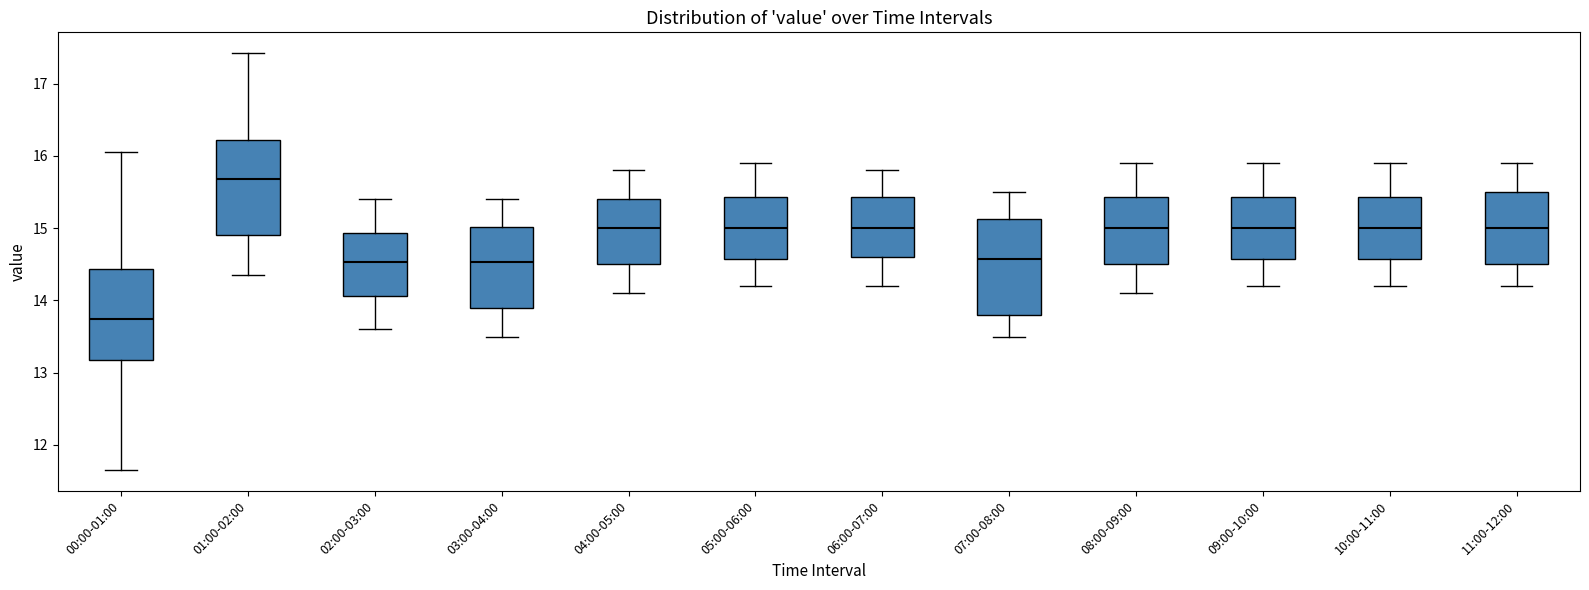

Reading left to right, transcribe this box plot: for each box, give where its median line is, the range the box spans, and where its two whiskers end, as read against the y-axis. The values are not printed on the chart, so give them approximately, as read against the axis.

00:00-01:00: median 13.7, box 13.2 to 14.4, whiskers 11.7 to 16.1
01:00-02:00: median 15.7, box 14.9 to 16.2, whiskers 14.4 to 17.4
02:00-03:00: median 14.5, box 14.1 to 14.9, whiskers 13.6 to 15.4
03:00-04:00: median 14.5, box 13.9 to 15.0, whiskers 13.5 to 15.4
04:00-05:00: median 15.0, box 14.5 to 15.4, whiskers 14.1 to 15.8
05:00-06:00: median 15.0, box 14.6 to 15.4, whiskers 14.2 to 15.9
06:00-07:00: median 15.0, box 14.6 to 15.4, whiskers 14.2 to 15.8
07:00-08:00: median 14.6, box 13.8 to 15.1, whiskers 13.5 to 15.5
08:00-09:00: median 15.0, box 14.5 to 15.4, whiskers 14.1 to 15.9
09:00-10:00: median 15.0, box 14.6 to 15.4, whiskers 14.2 to 15.9
10:00-11:00: median 15.0, box 14.6 to 15.4, whiskers 14.2 to 15.9
11:00-12:00: median 15.0, box 14.5 to 15.5, whiskers 14.2 to 15.9